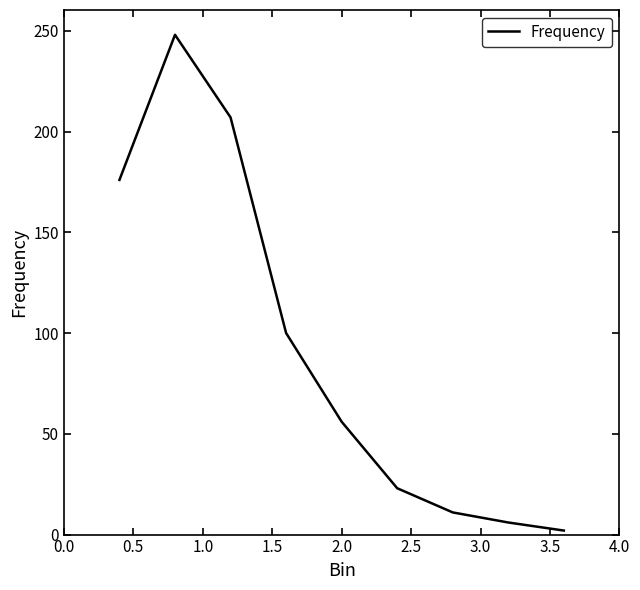

What is the difference between the maximum and minimum values?

246